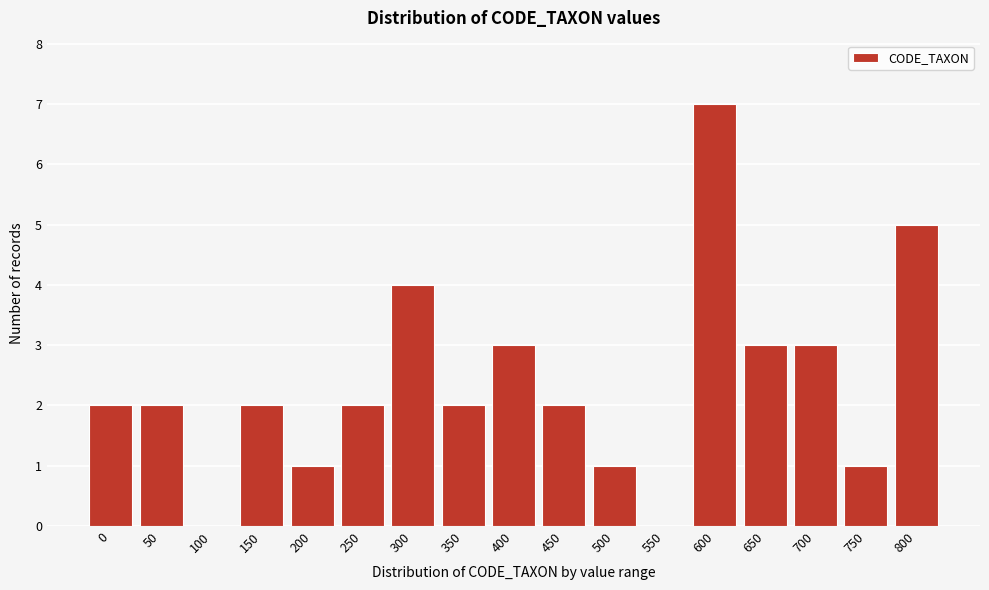

Reading right to left, extract all data points from this chart.

800=5	750=1	700=3	650=3	600=7	550=0	500=1	450=2	400=3	350=2	300=4	250=2	200=1	150=2	100=0	50=2	0=2